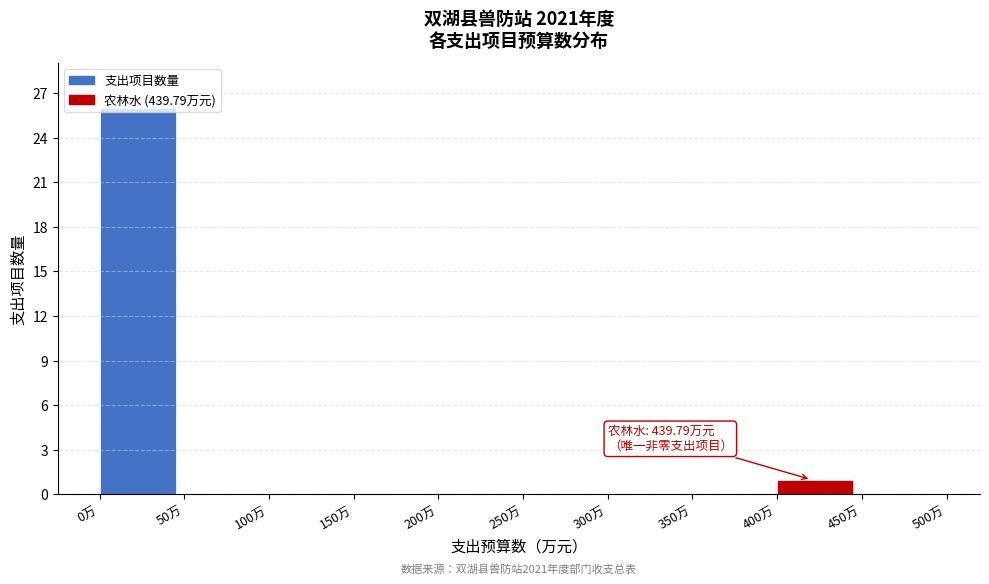

Over which range of the x-axis is the bar tallest?

0 to 50